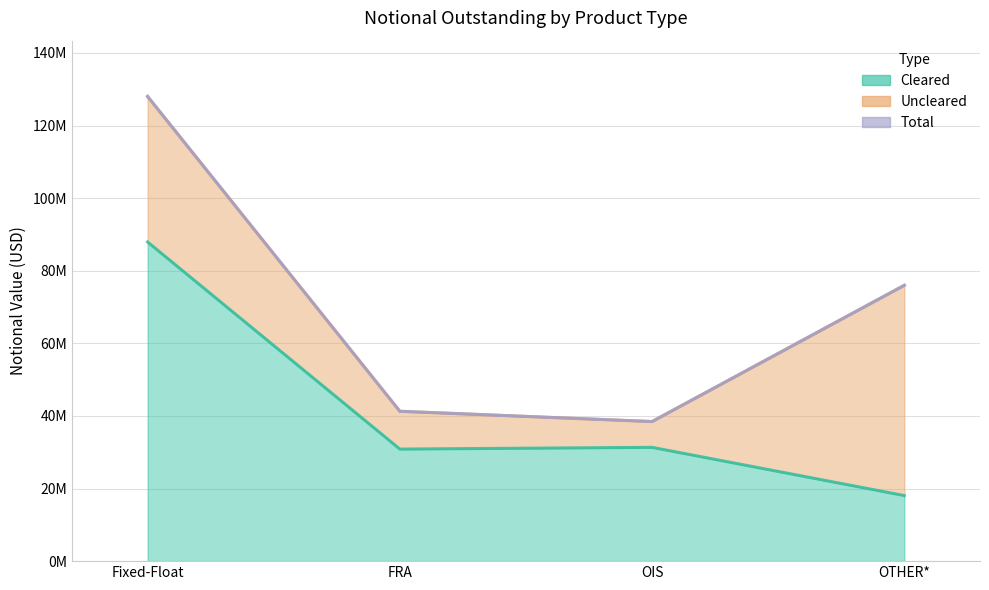

Is it true that Total equals 41284264 at FRA?

True